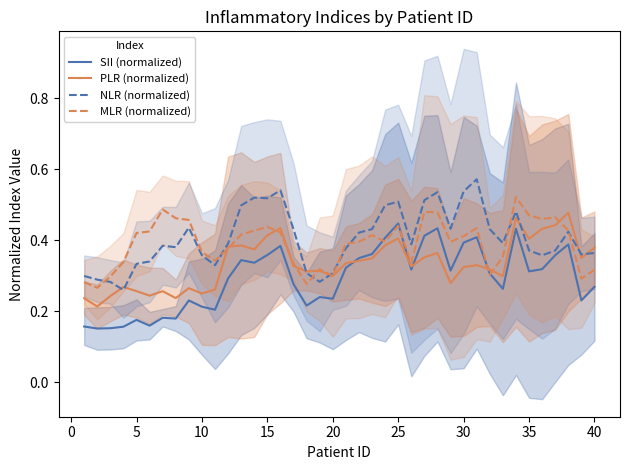

The MLR (normalized) series shows 0.2 at 5. True or false?

False